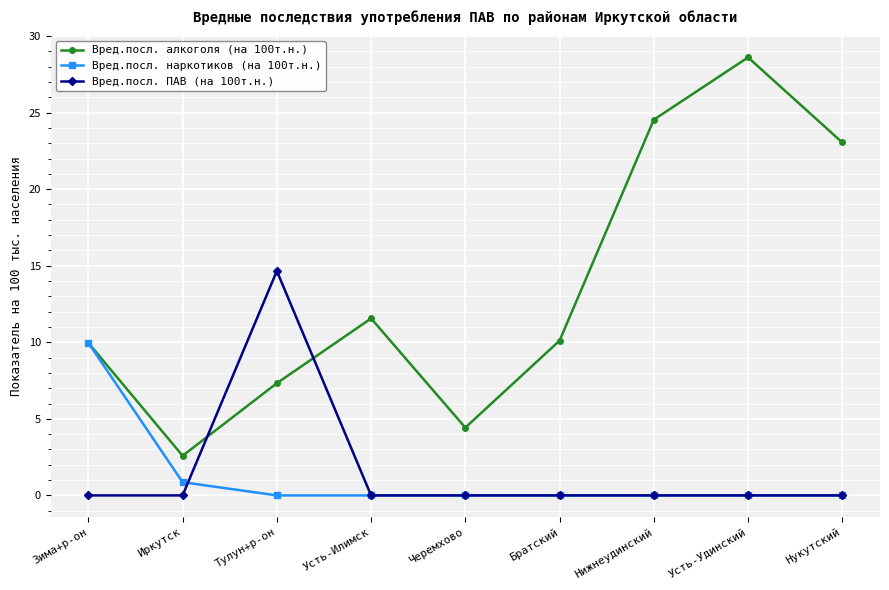

At which category is the sum across all series the highest?

Усть-Удинский